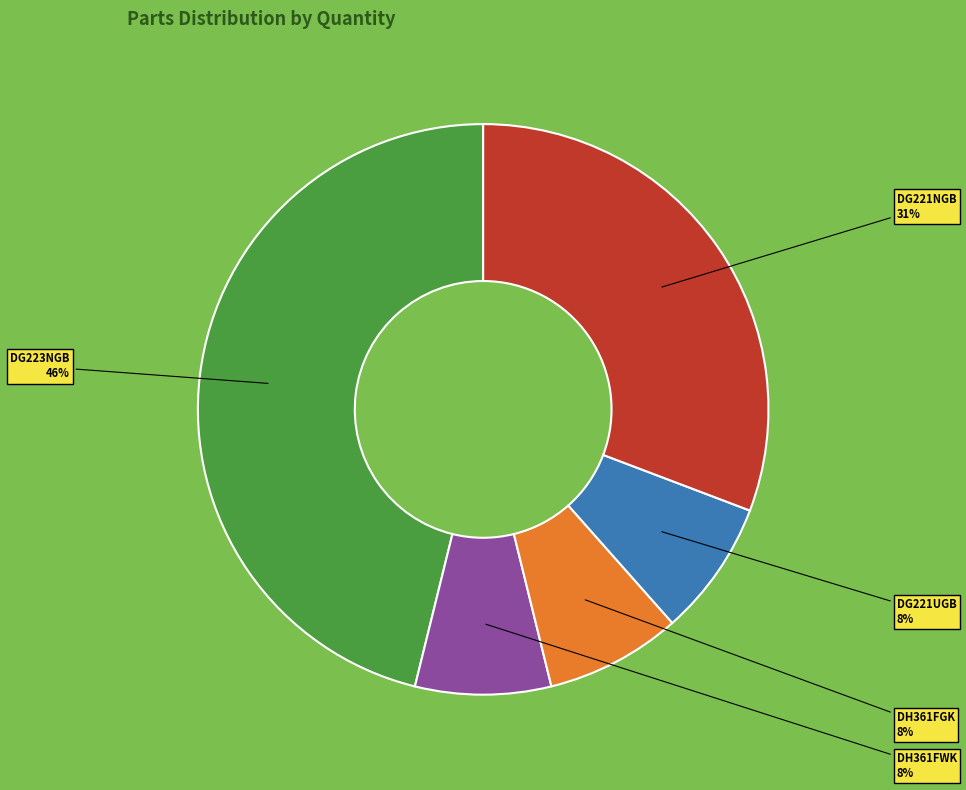

Which has a higher value, DH361FWK or DG221NGB?

DG221NGB